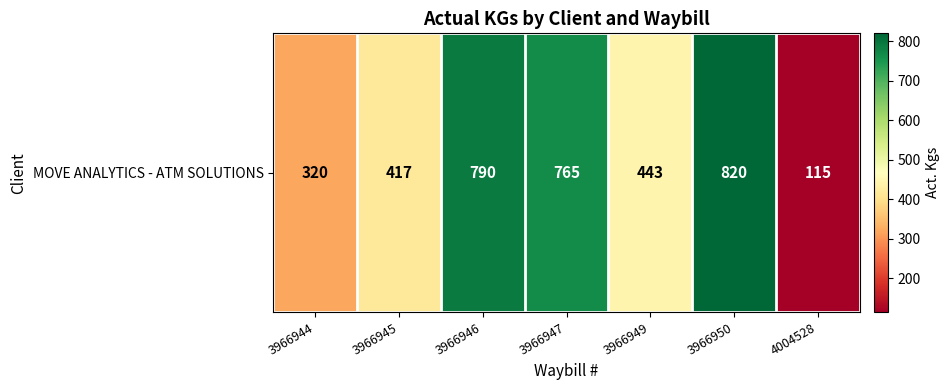

What is the ratio of the value at 3966944 to the value at 3966946?

0.4